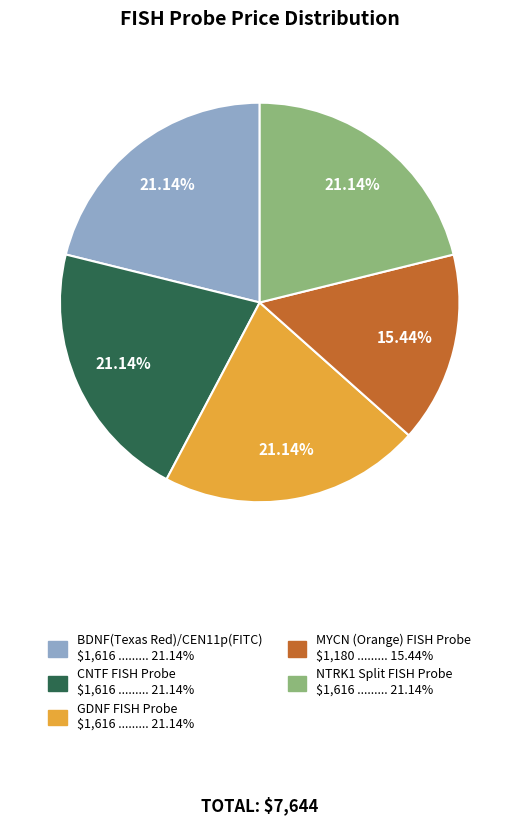

Does MYCN (Orange) FISH Probe $1,180 ......... 15.44% account for over 50% of the chart?

No